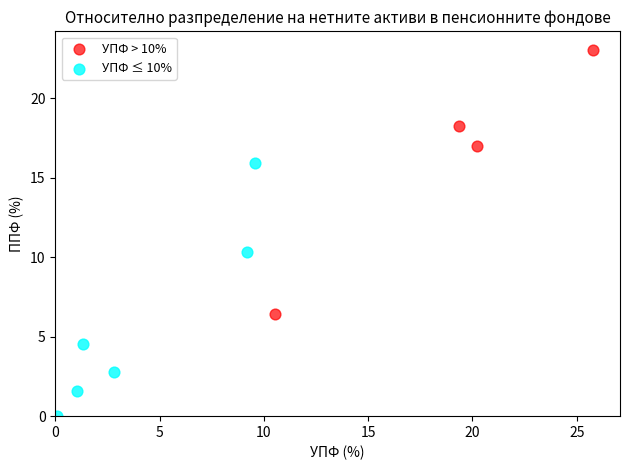

Which series contains the lowest Y value?

УПФ ≤ 10%